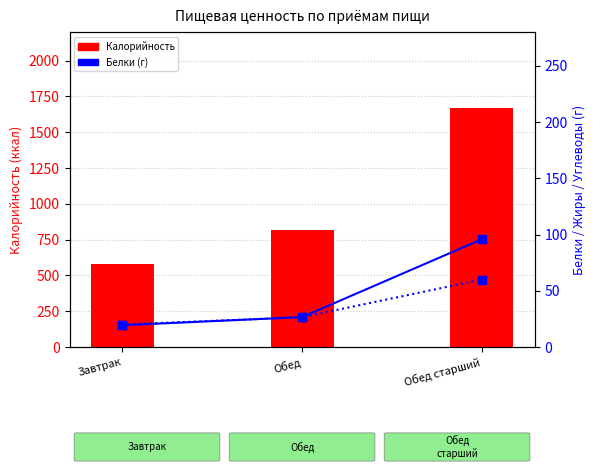

What is the value of the Калорийность bar at the 2nd from the left?

818.0